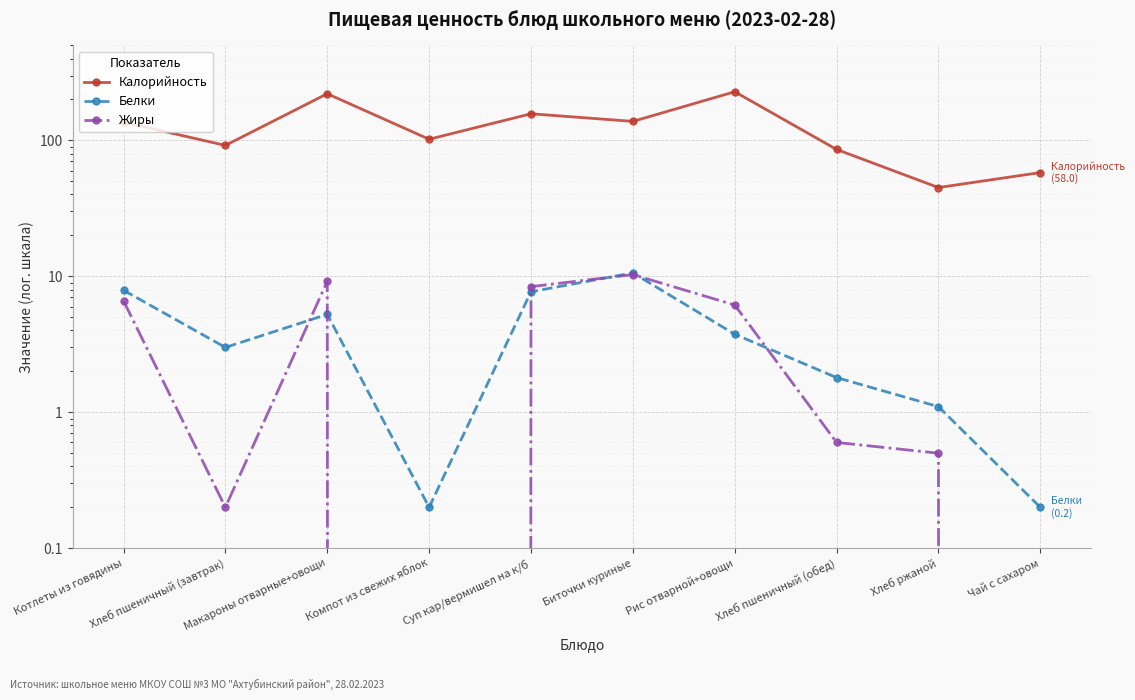

What is the value of the Белки point at the 3rd from the left?

5.2